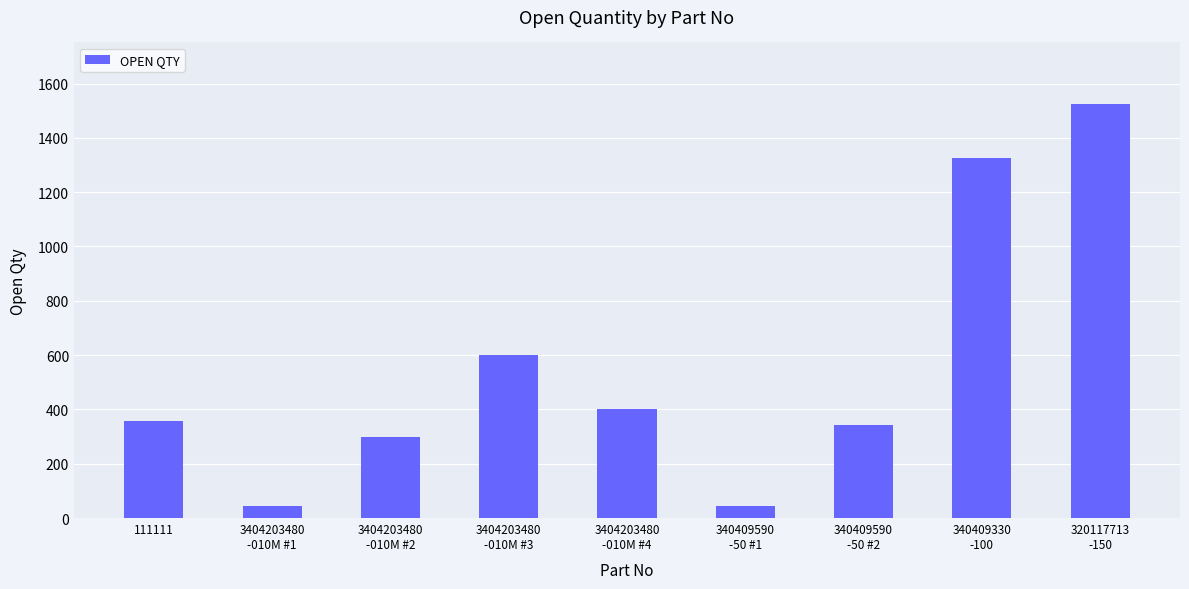

What is the sum of the values at 320117713
-150 and 340409590
-50 #1?

1566